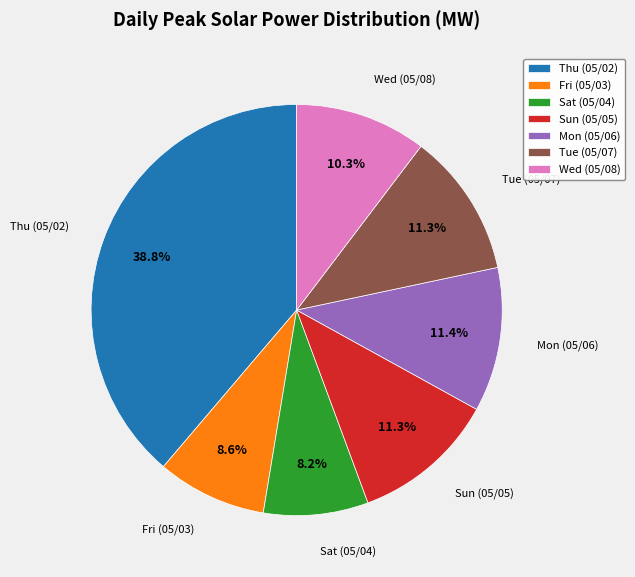

The Thu (05/02) slice represents 33% of the pie. True or false?

False